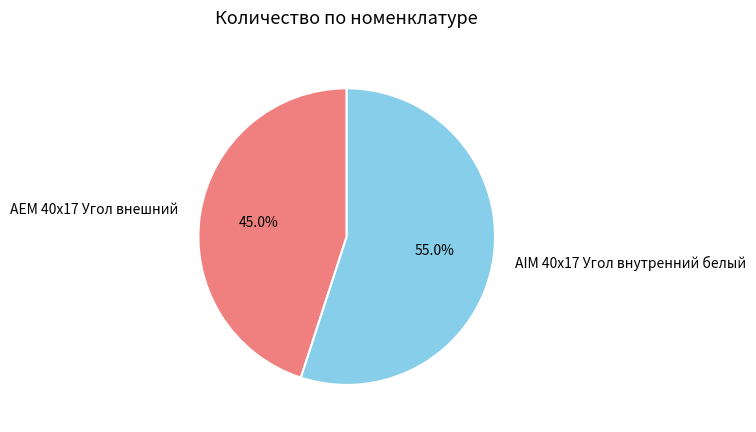

What is the ratio of the value at AIM 40x17 Угол внутренний белый to the value at AEM 40x17 Угол внешний?

1.2